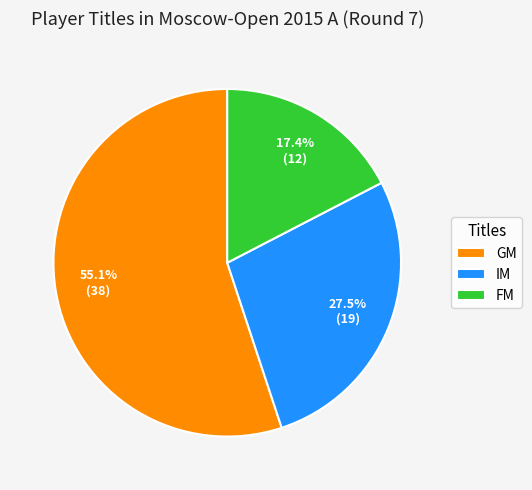

Which category has the biggest portion of the pie?

GM